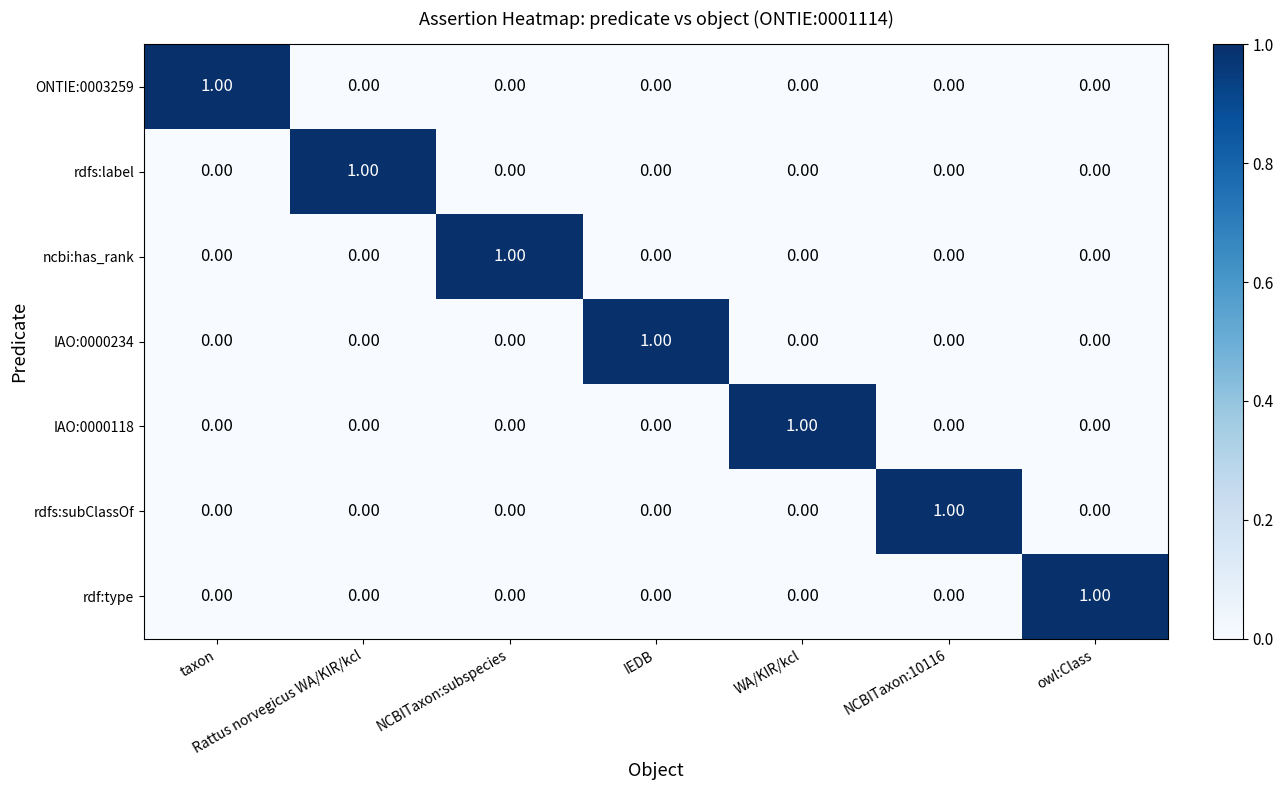

At how many categories does at least one series exceed 0?

7